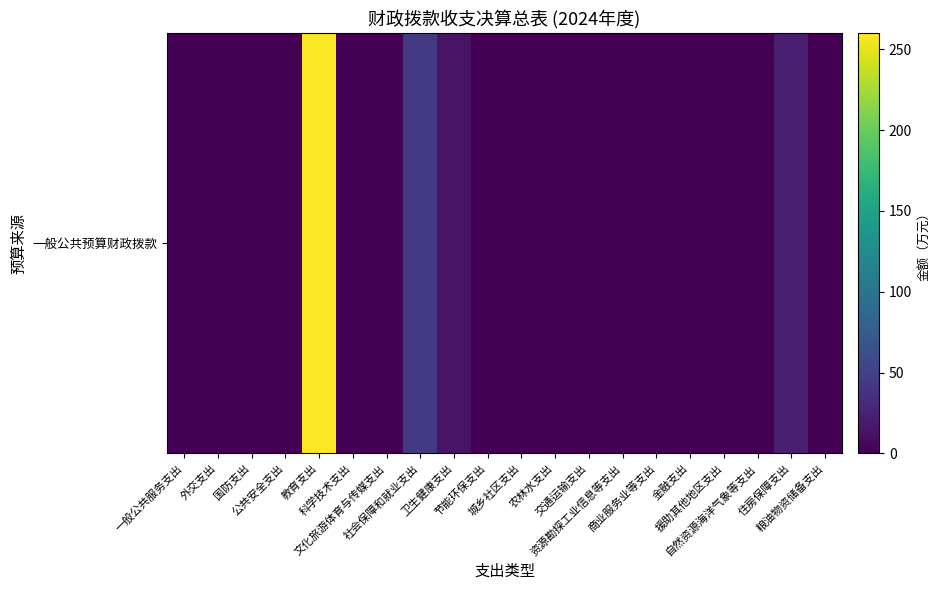

Which label corresponds to the smallest value in the chart?

一般公共服务支出